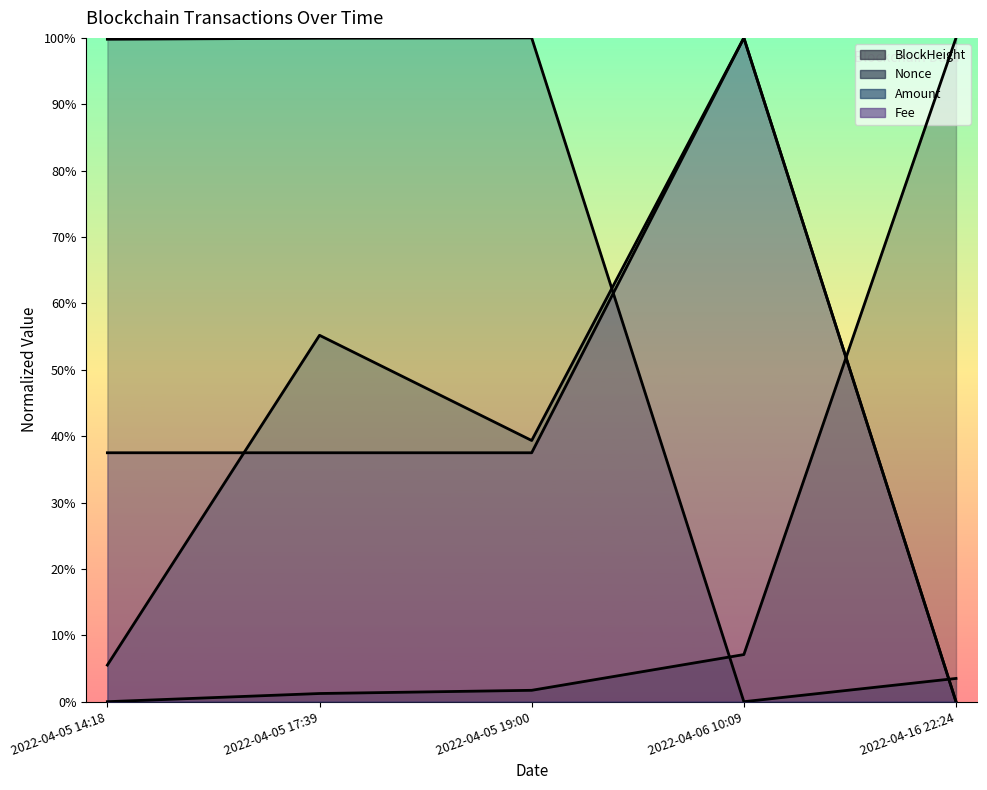

Reading left to right, transcribe all the data shown in this chart.

BlockHeight: 2022-04-05 14:18=0.0	2022-04-05 17:39=0.0	2022-04-05 19:00=0.0	2022-04-06 10:09=0.1	2022-04-16 22:24=1.0
Nonce: 2022-04-05 14:18=1.0	2022-04-05 17:39=1.0	2022-04-05 19:00=1.0	2022-04-06 10:09=0.0	2022-04-16 22:24=0.0
Amount: 2022-04-05 14:18=0.1	2022-04-05 17:39=0.6	2022-04-05 19:00=0.4	2022-04-06 10:09=1.0	2022-04-16 22:24=0.0
Fee: 2022-04-05 14:18=0.4	2022-04-05 17:39=0.4	2022-04-05 19:00=0.4	2022-04-06 10:09=1.0	2022-04-16 22:24=0.0